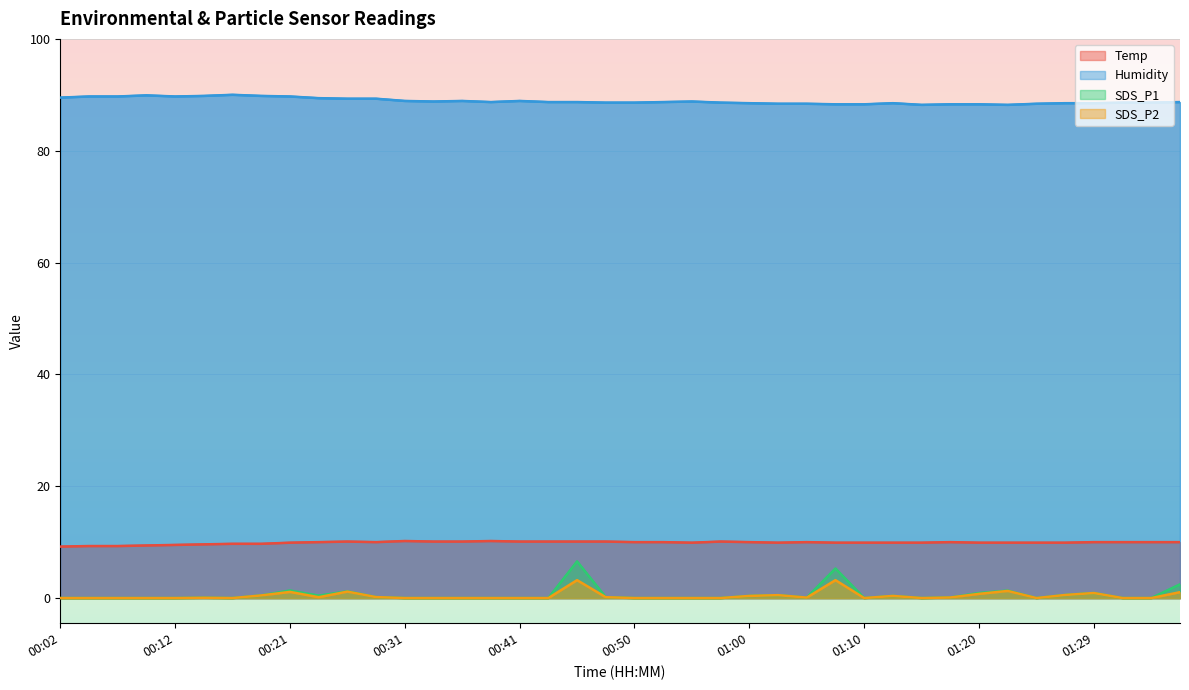

Which has a higher value, 00:02 or 00:31?

00:31